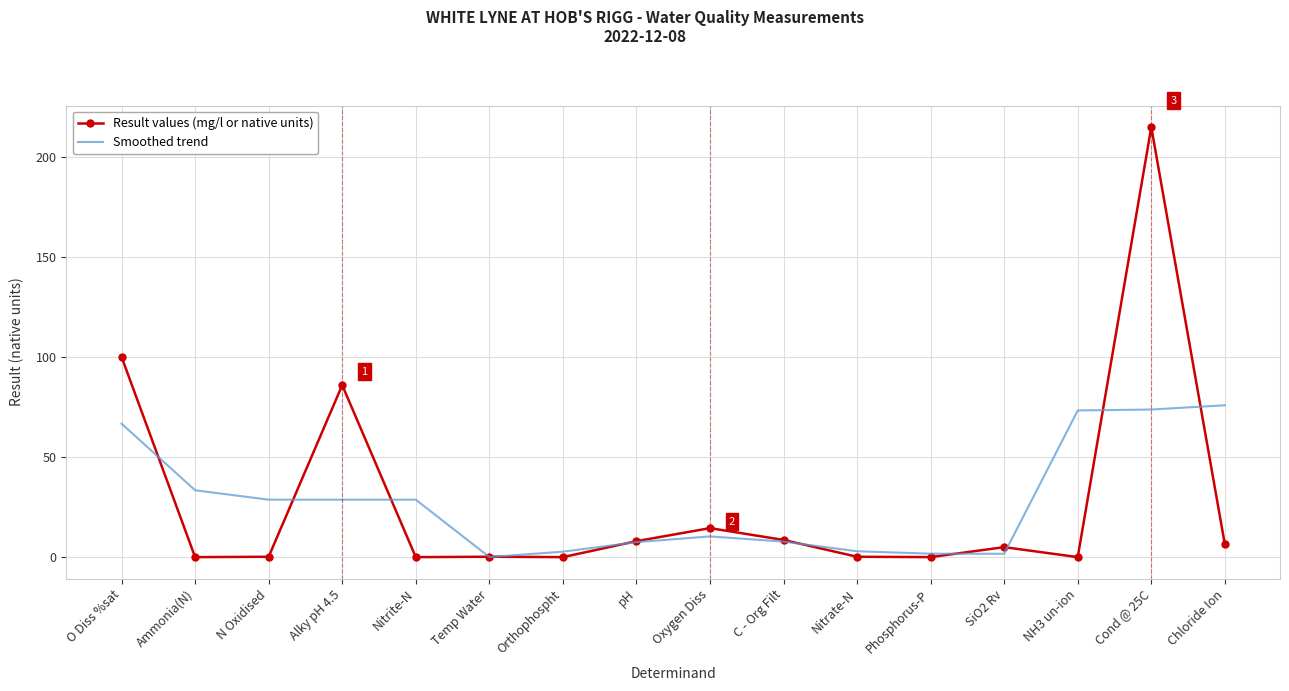

Rank the series at Ammonia(N) from highest to lowest value.

Smoothed trend, Result values (mg/l or native units)